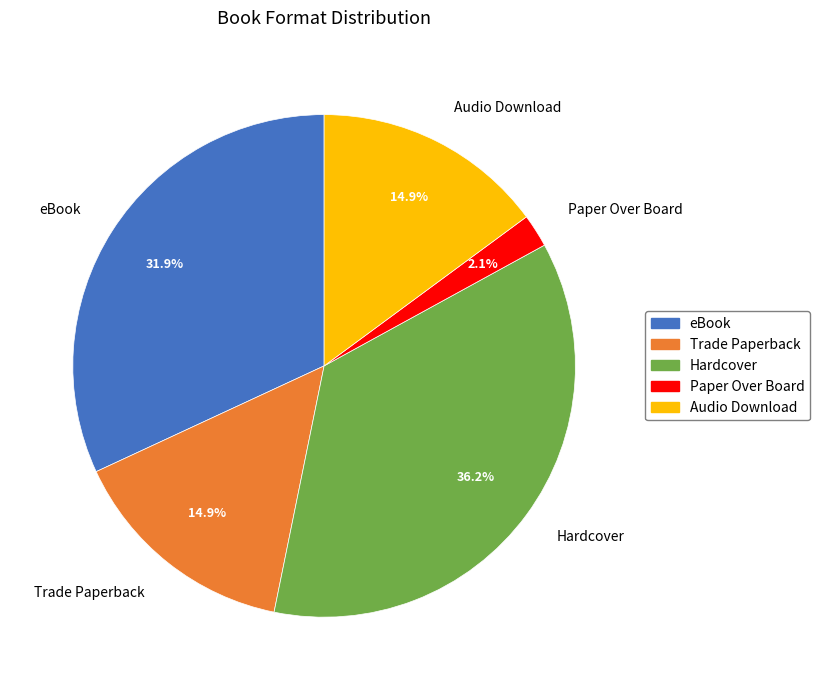

To the nearest percent, what is the combined percentage of Audio Download and Paper Over Board?

17%